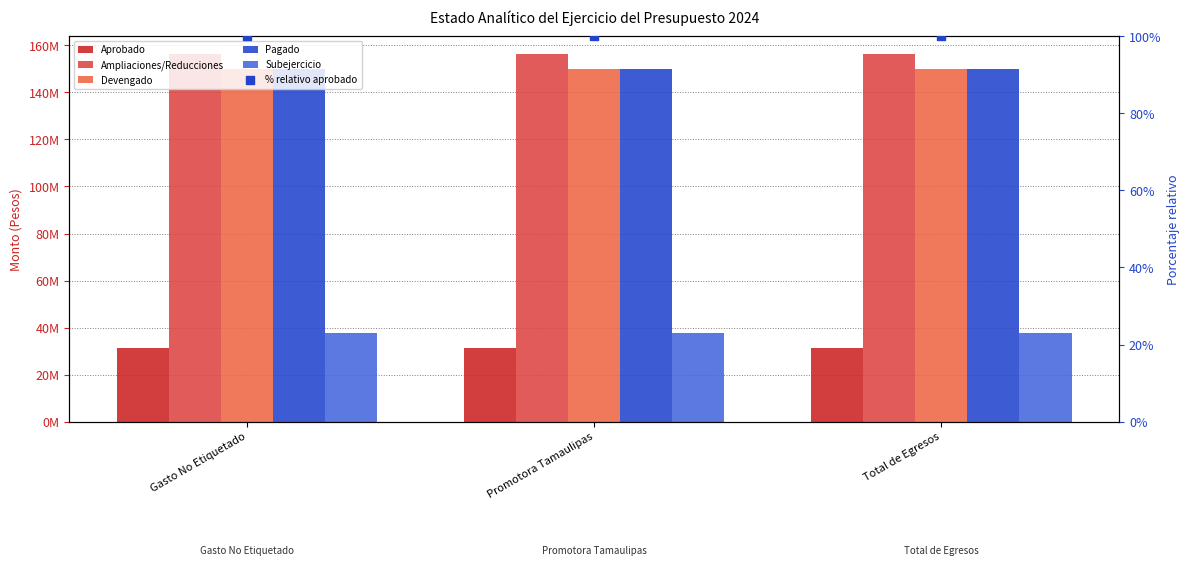

Is the value of Aprobado at Total de Egresos greater than the value of Pagado at Gasto No Etiquetado?

No